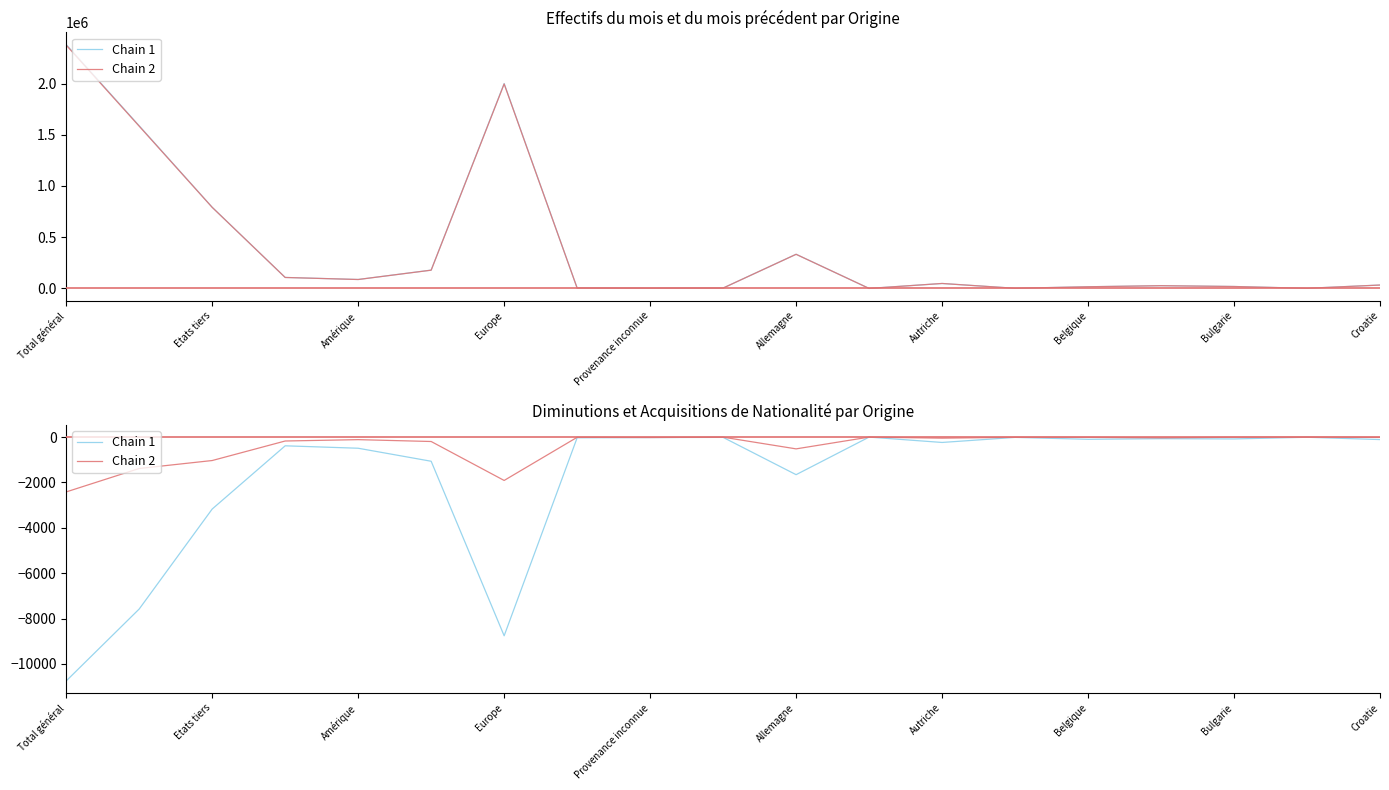

The Chain 2 series shows -11 at Bulgarie. True or false?

False